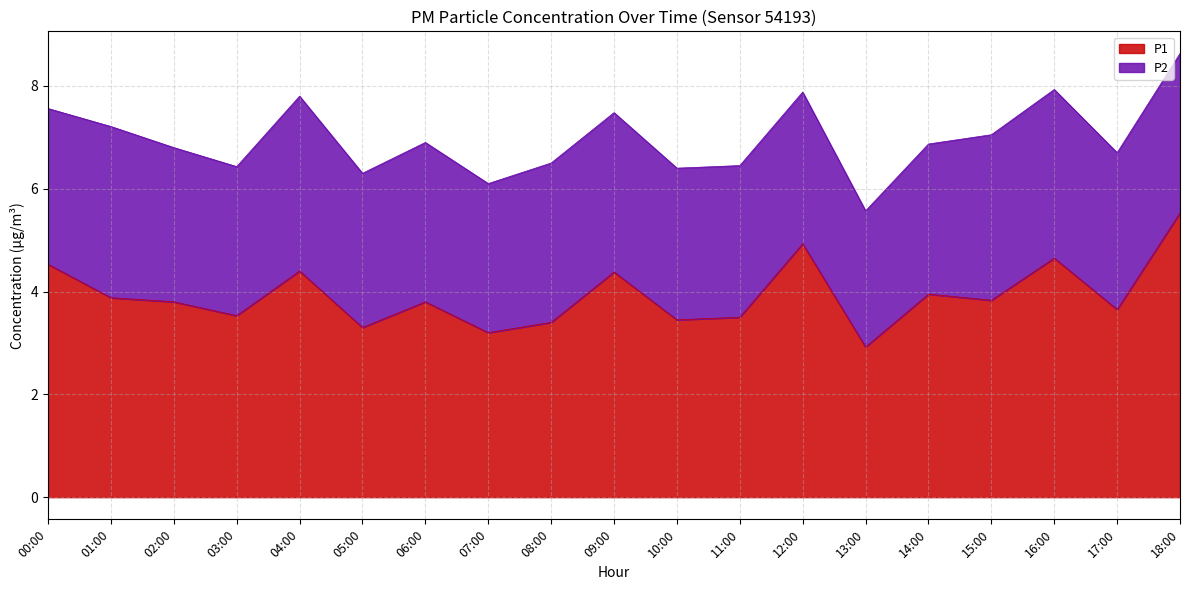

What position from the right is 06:00?

13